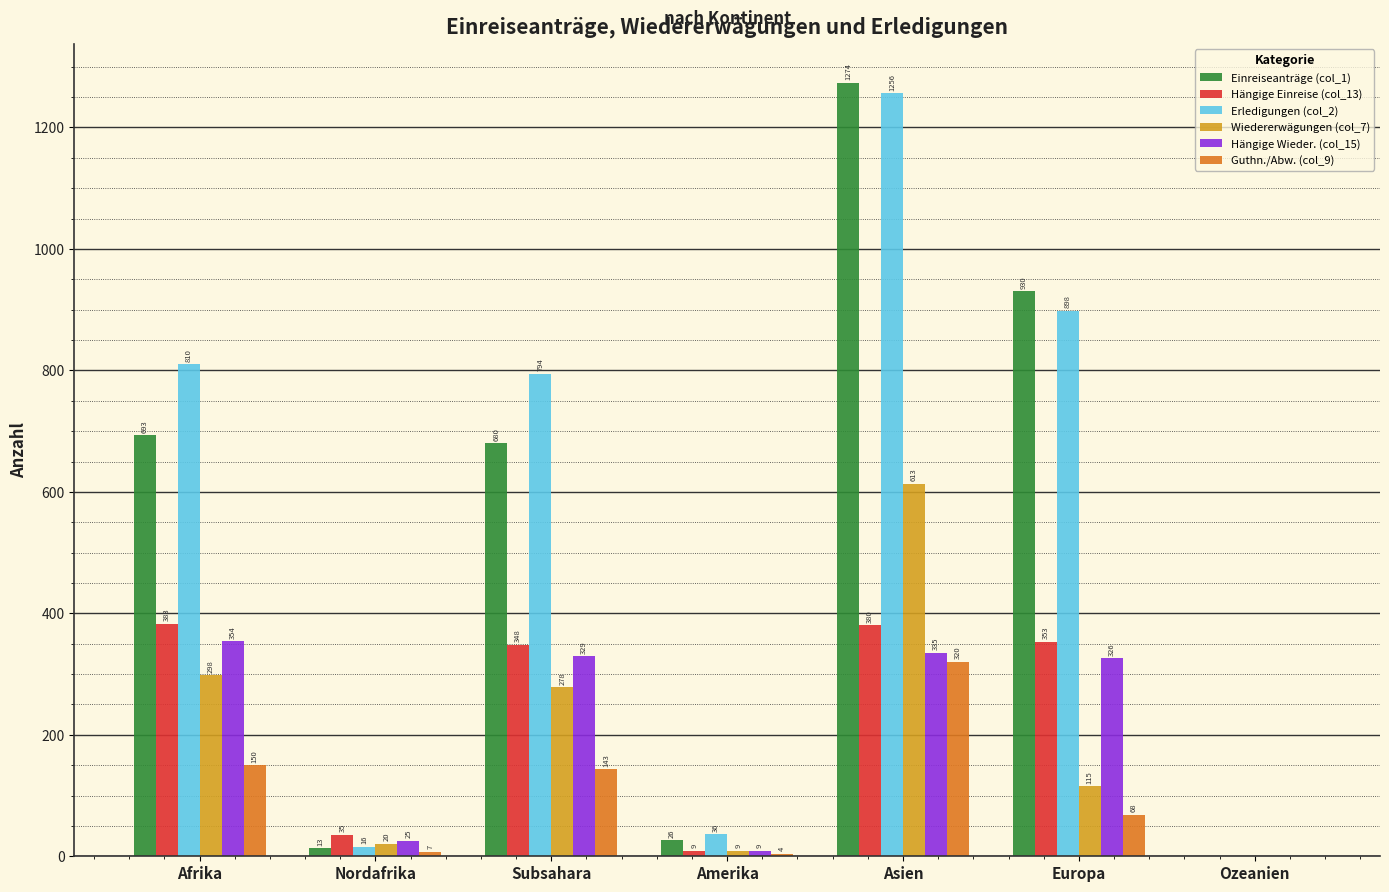

Count the number of data series in this chart.

6